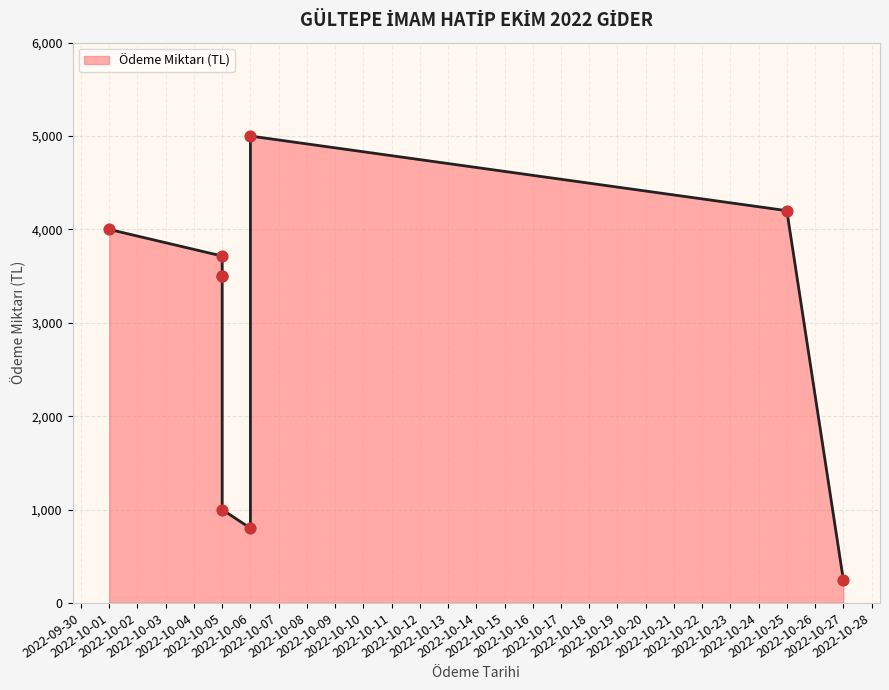

What is the change in value from 2022-10-27 to 2022-10-05?

+3250.0